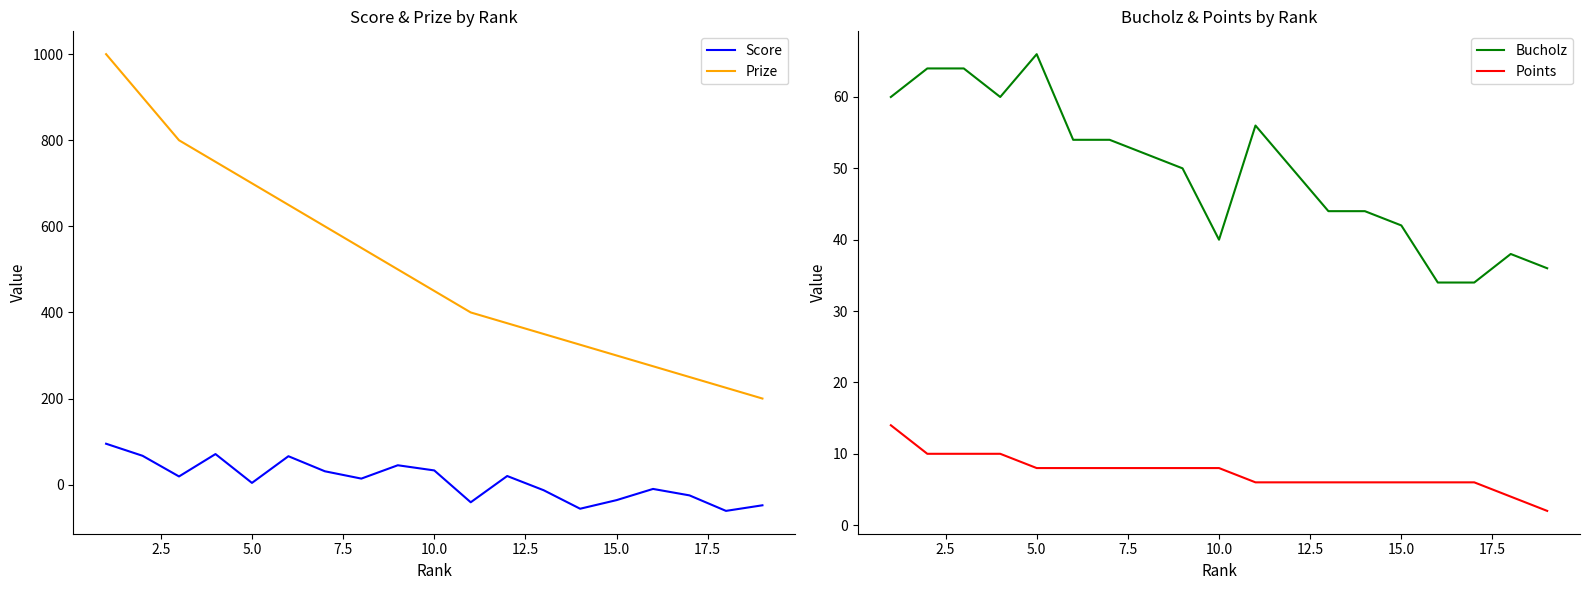

List the series in order of their peak value, lowest first.

Points, Bucholz, Score, Prize